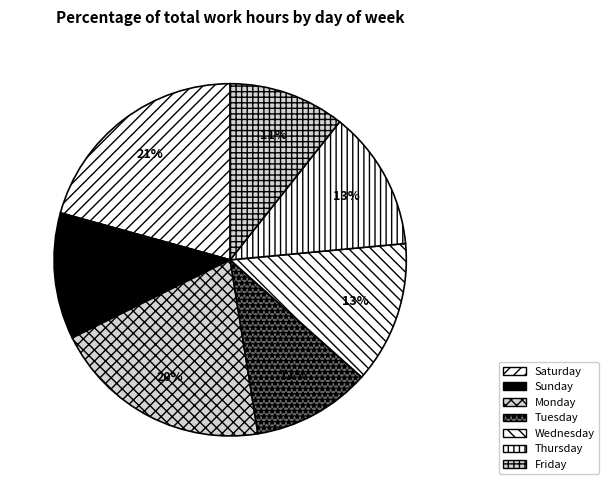

Count the number of slices in the pie.

7